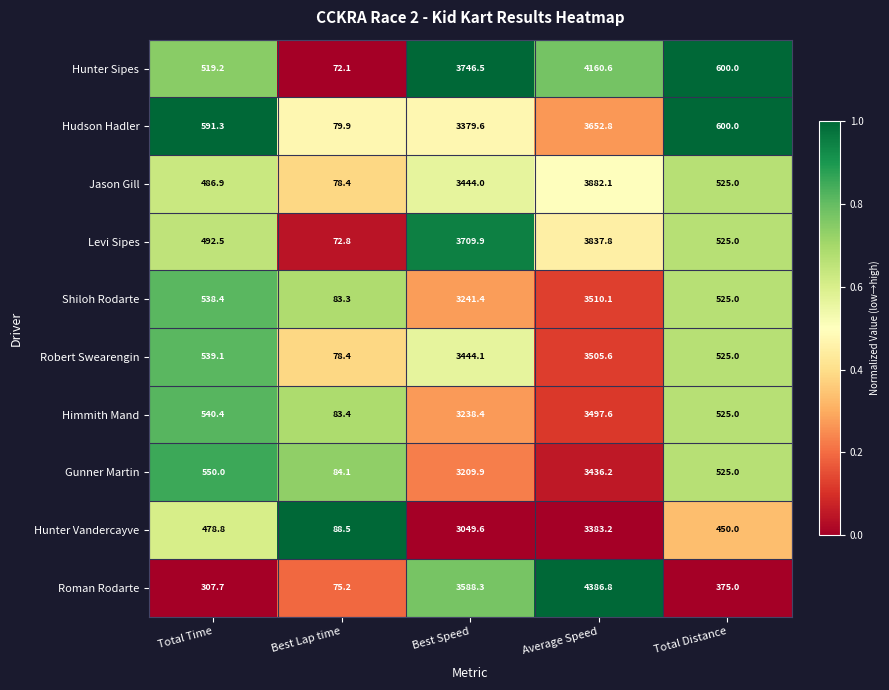

At which label does Himmith Mand first exceed 540?

Total Time